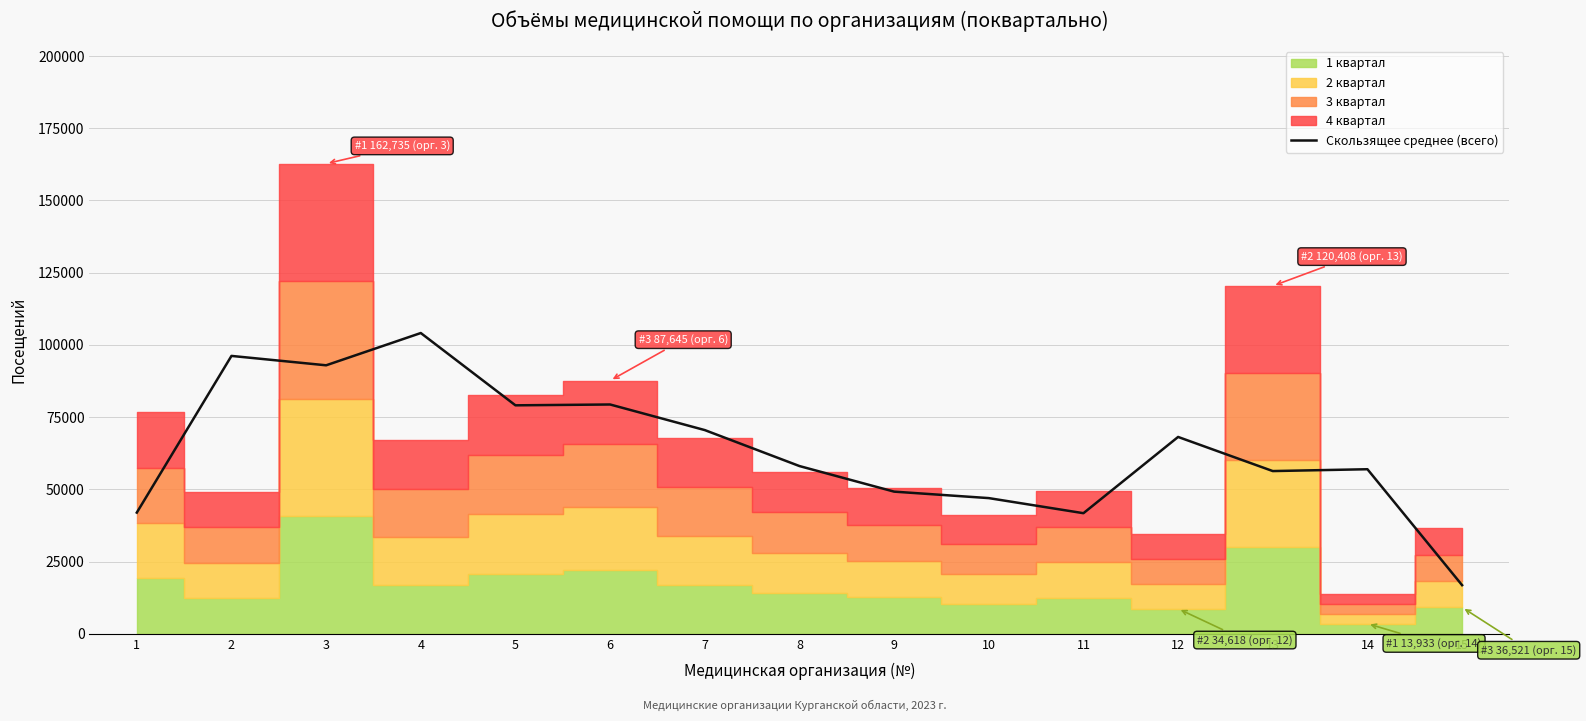

List the labels in order of value, smallest first.

15, 11, 1, 10, 9, 13, 14, 8, 12, 7, 5, 6, 3, 2, 4